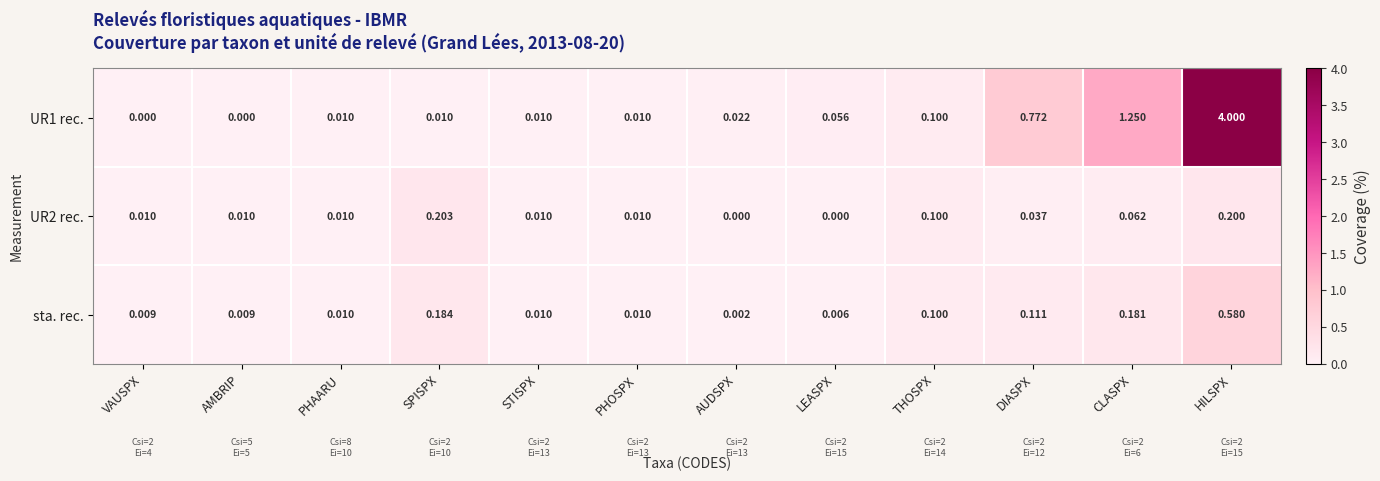

Which category has the highest value across all series?

HILSPX